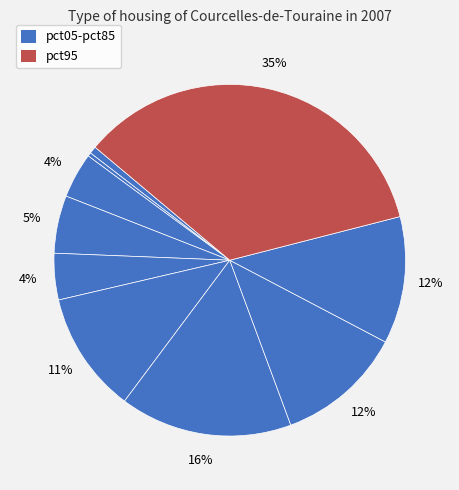

Count the number of slices in the pie.

10